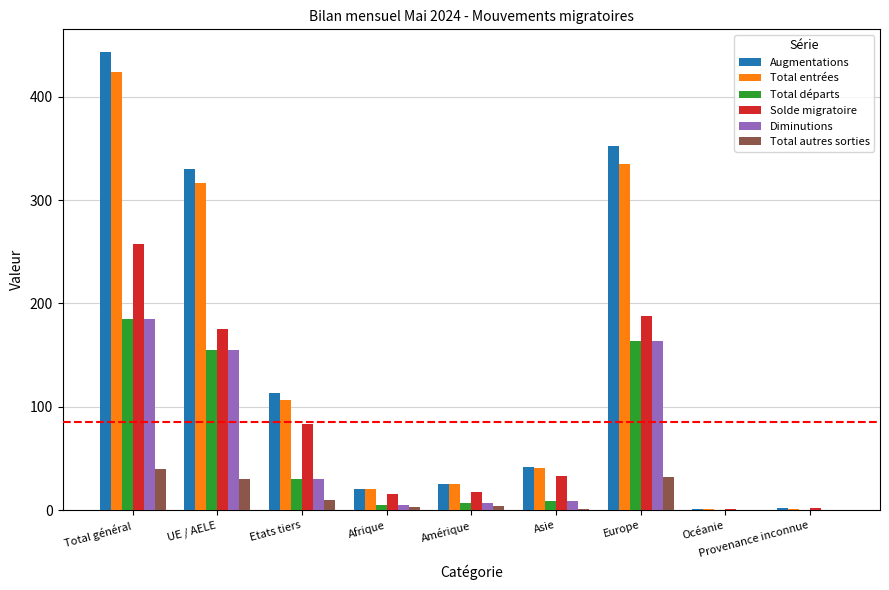

Is the value of Diminutions at Asie greater than the value of Total entrées at UE / AELE?

No